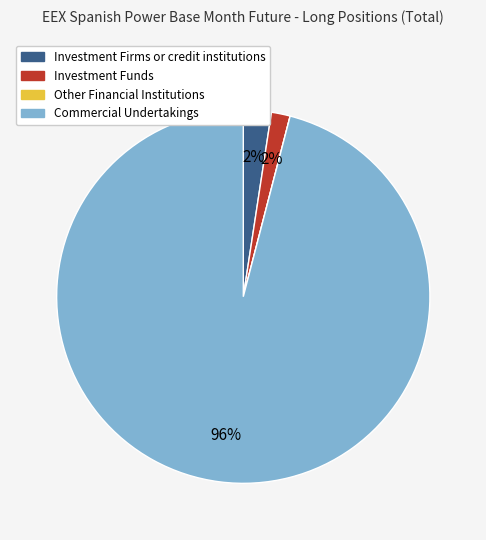

Which slice represents more than half of the pie?

Commercial Undertakings